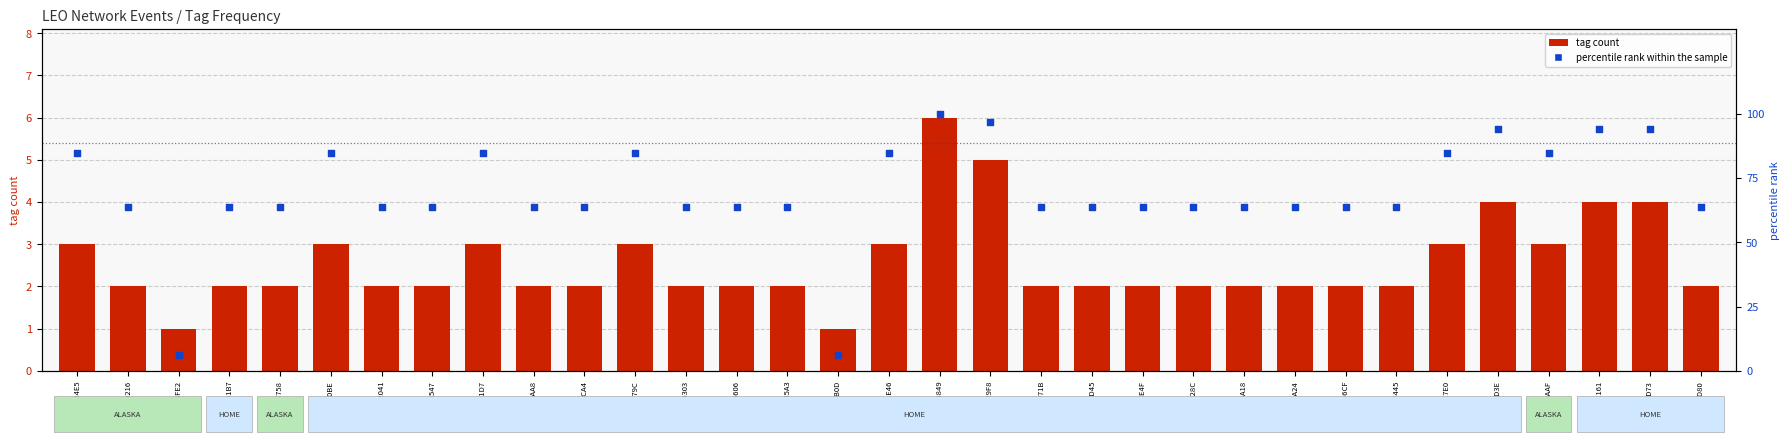

What are all the series names shown in the legend?

tag count, percentile rank within the sample